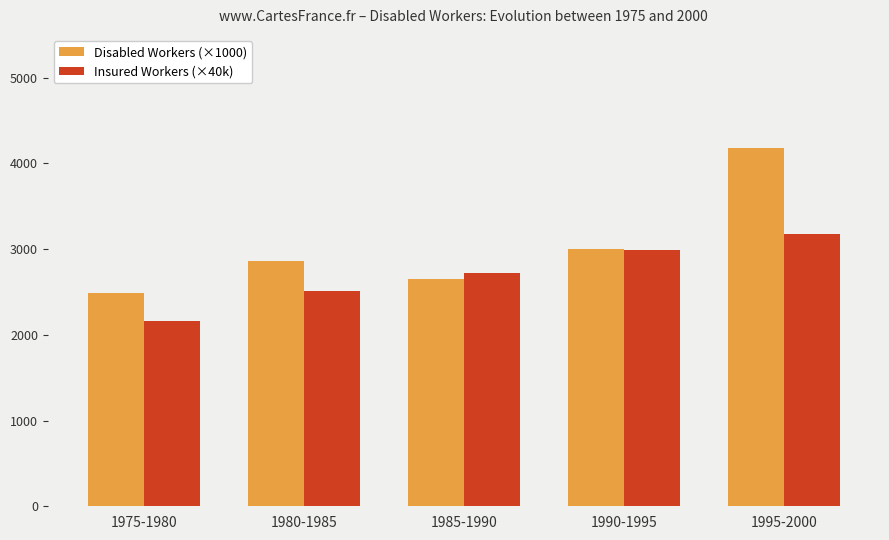

Which series has the largest total across all categories?

Disabled Workers (×1000)